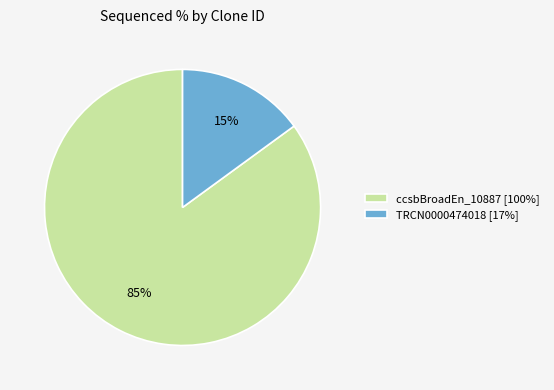

The TRCN0000474018 [17%] slice represents 15% of the pie. True or false?

True